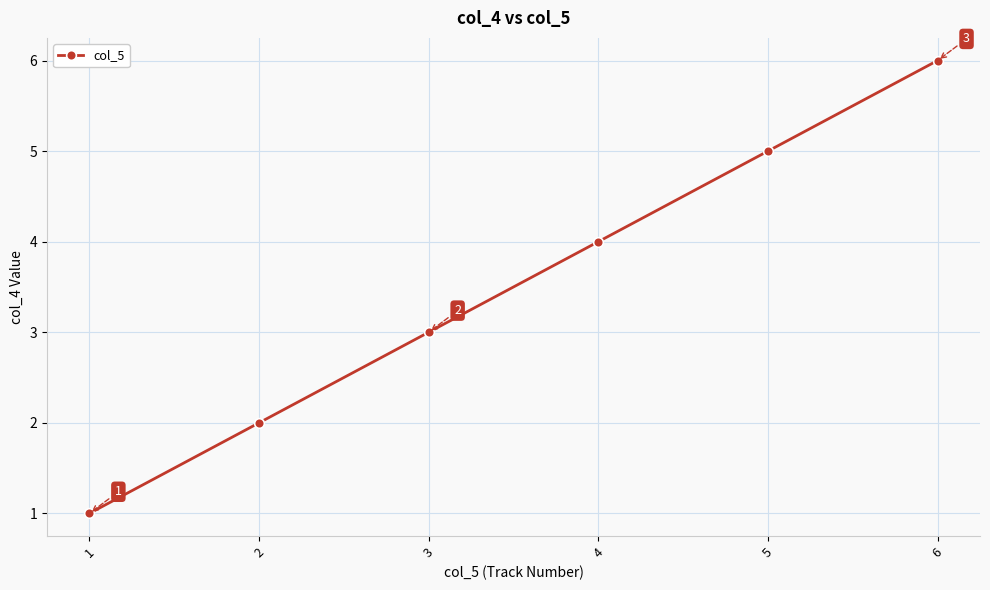

True or false: there are more than 0 points higher than both neighbors.

False